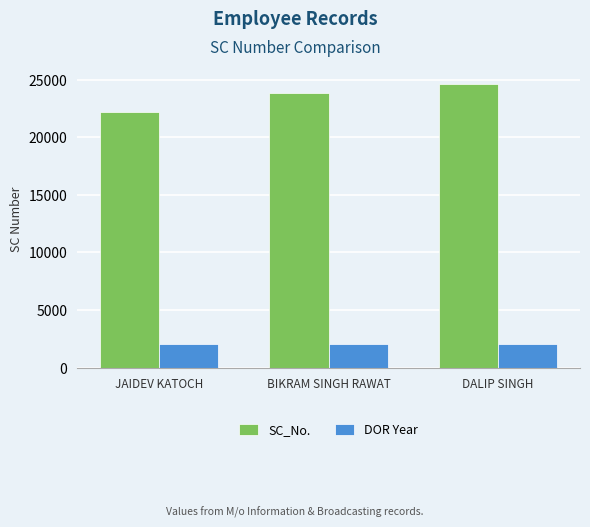

Which series has the largest total across all categories?

SC_No.